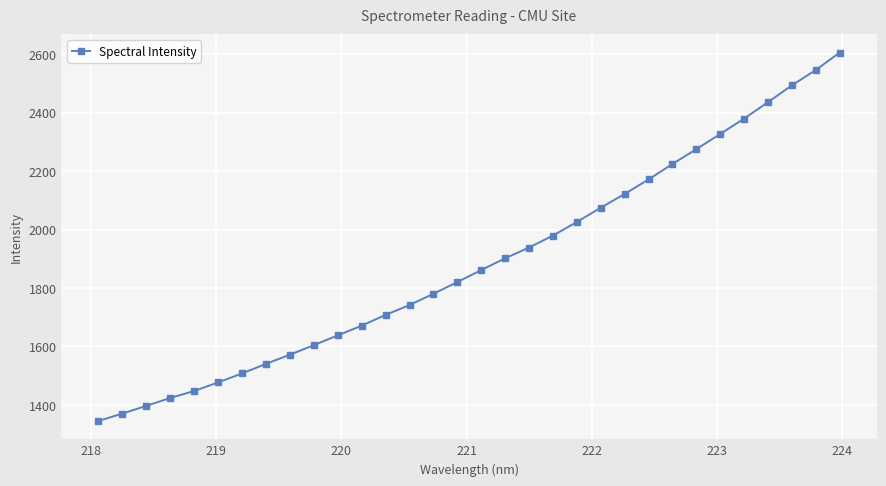

Does the chart have visible grid lines?

Yes